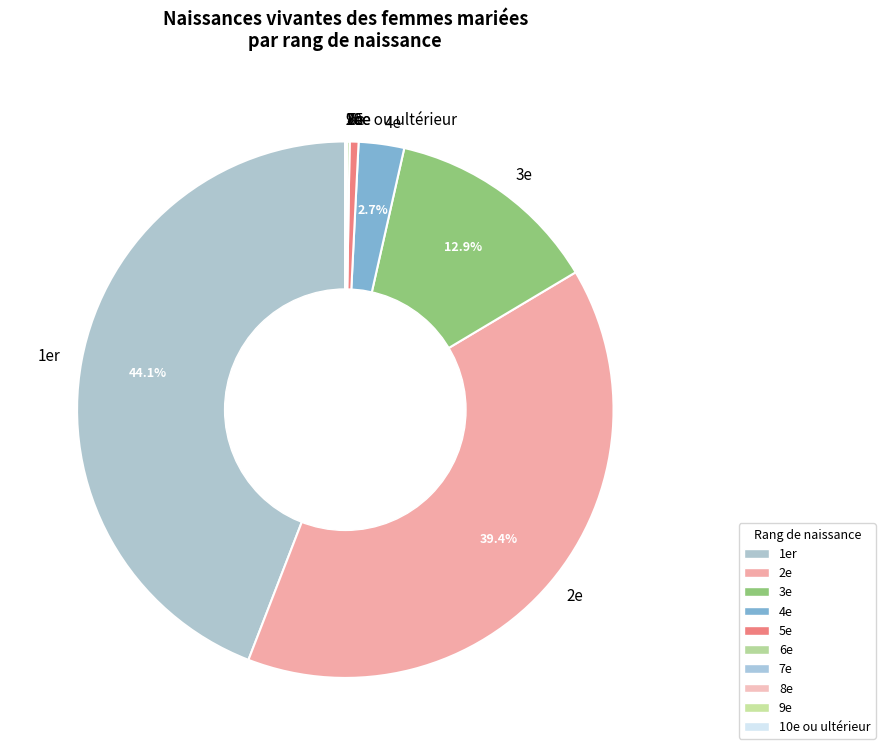

Does any single category account for the majority?

No